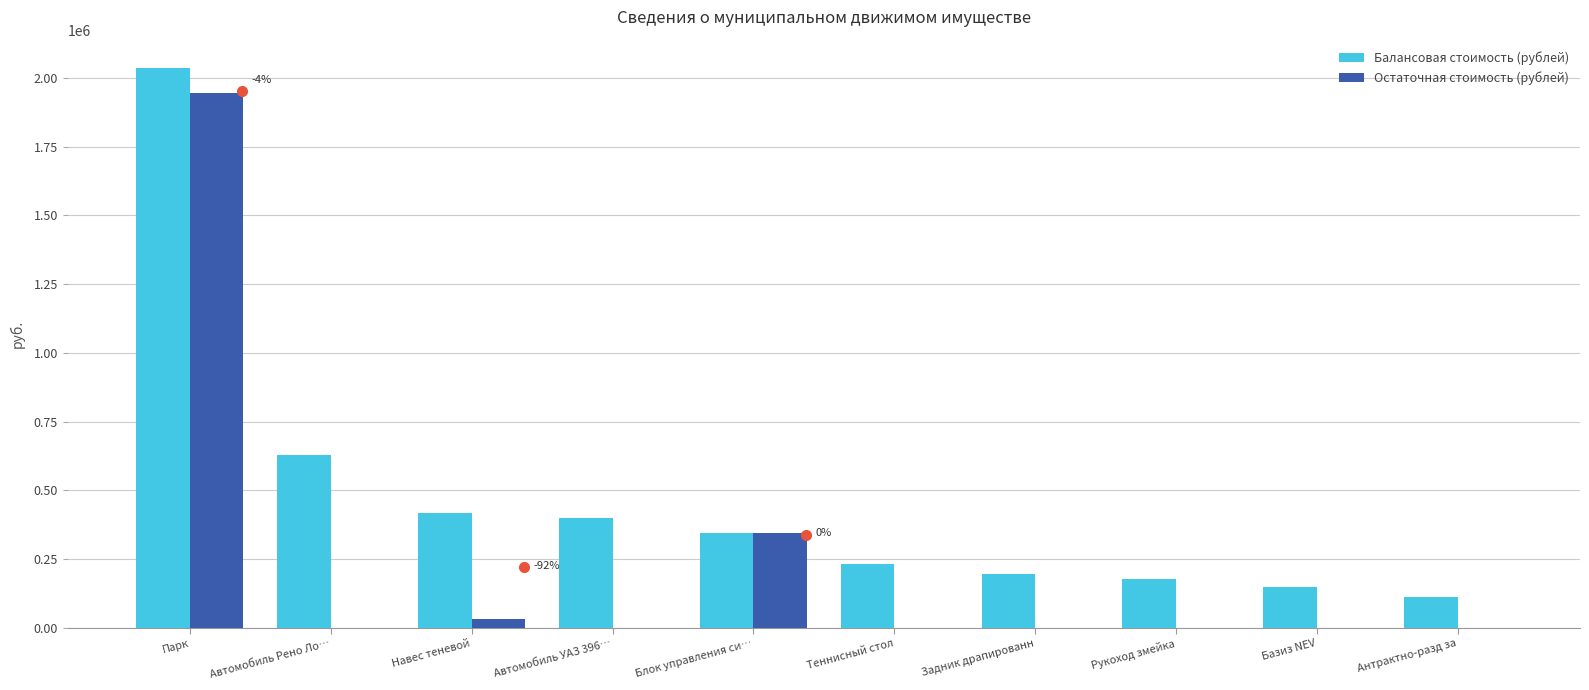

Which category has the highest value in the Остаточная стоимость (рублей) series?

Парк